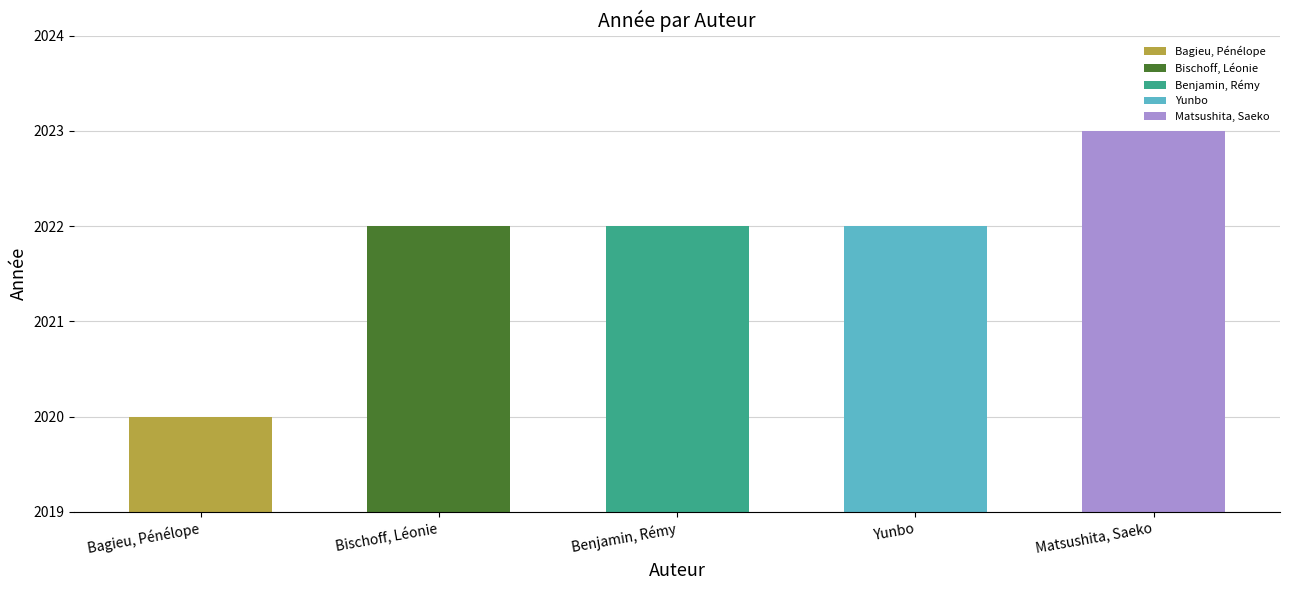

Reading left to right, what are all the values shown in this chart?

Bagieu, Pénélope=2020	Bischoff, Léonie=2022	Benjamin, Rémy=2022	Yunbo=2022	Matsushita, Saeko=2023